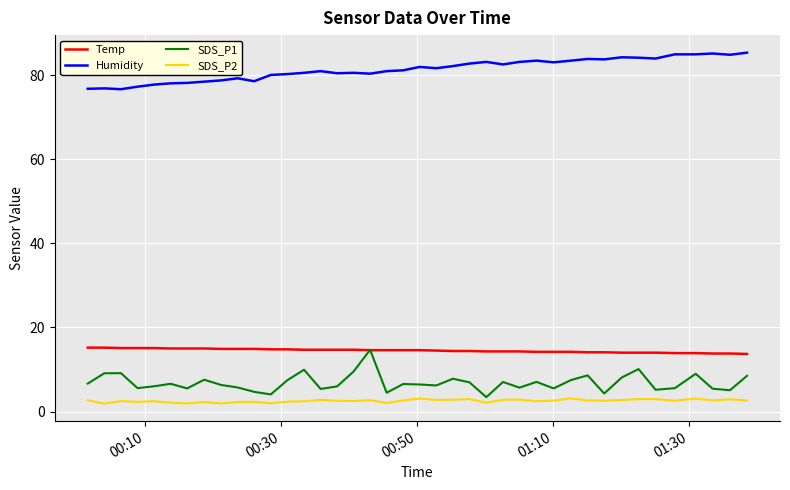

True or false: Humidity and Temp cross at least once.

False